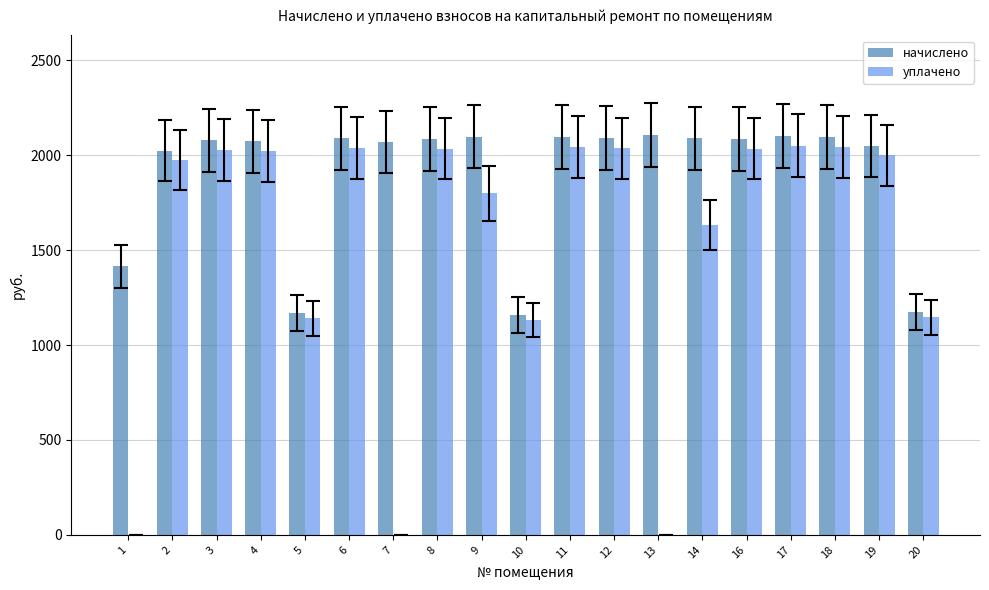

What is the total value across all series at 4?

4095.8